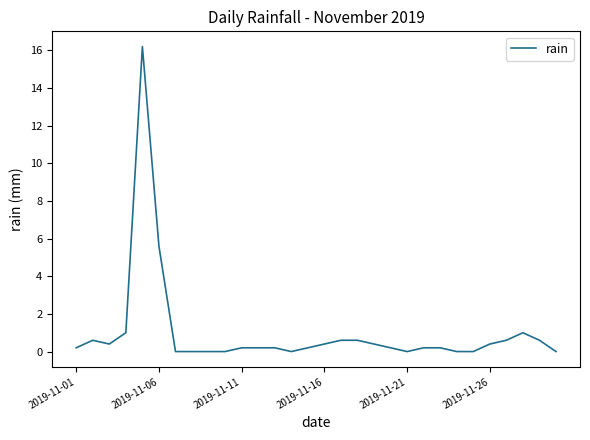

What is the difference between the maximum and minimum values?

16.2